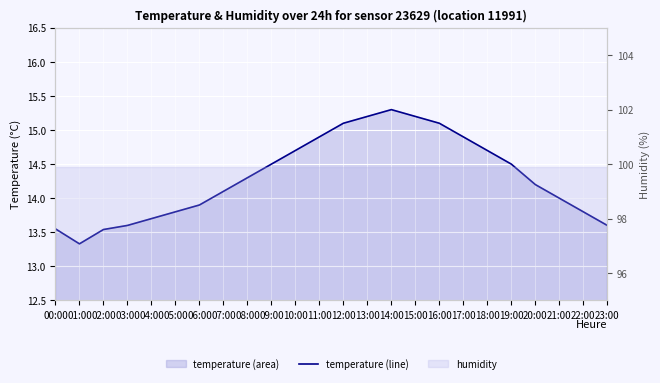

Which category has the lowest value across all series?

01:00